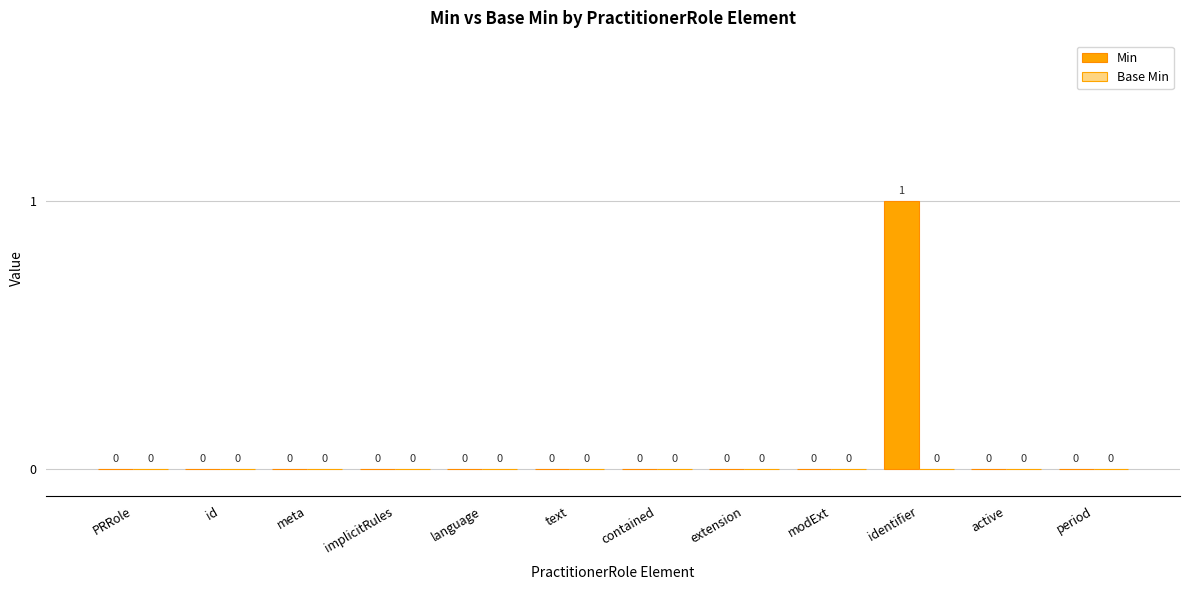

Are the bars horizontal?

No